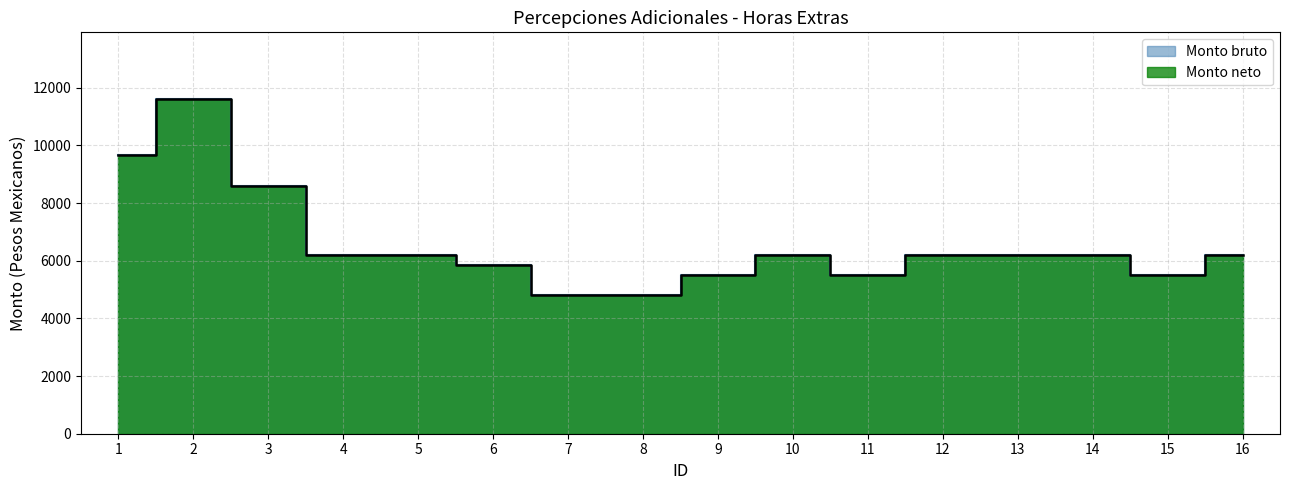

True or false: Monto neto and Monto bruto cross at least once.

False